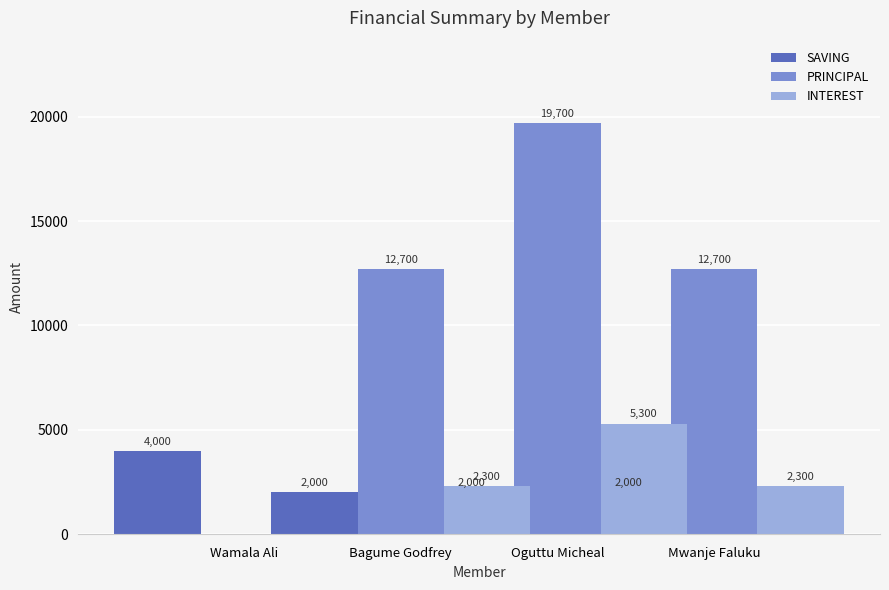

What is the value of the SAVING bar at the 4th from the left?

2000